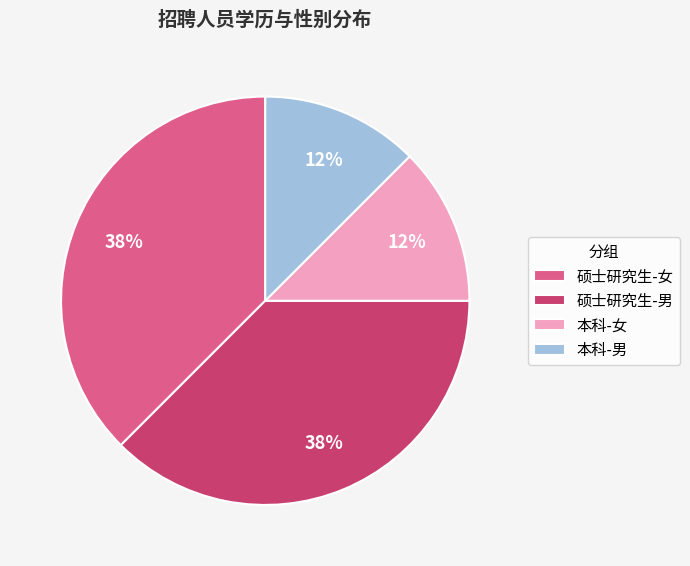

True or false: 本科-女 accounts for 25% of the total.

False